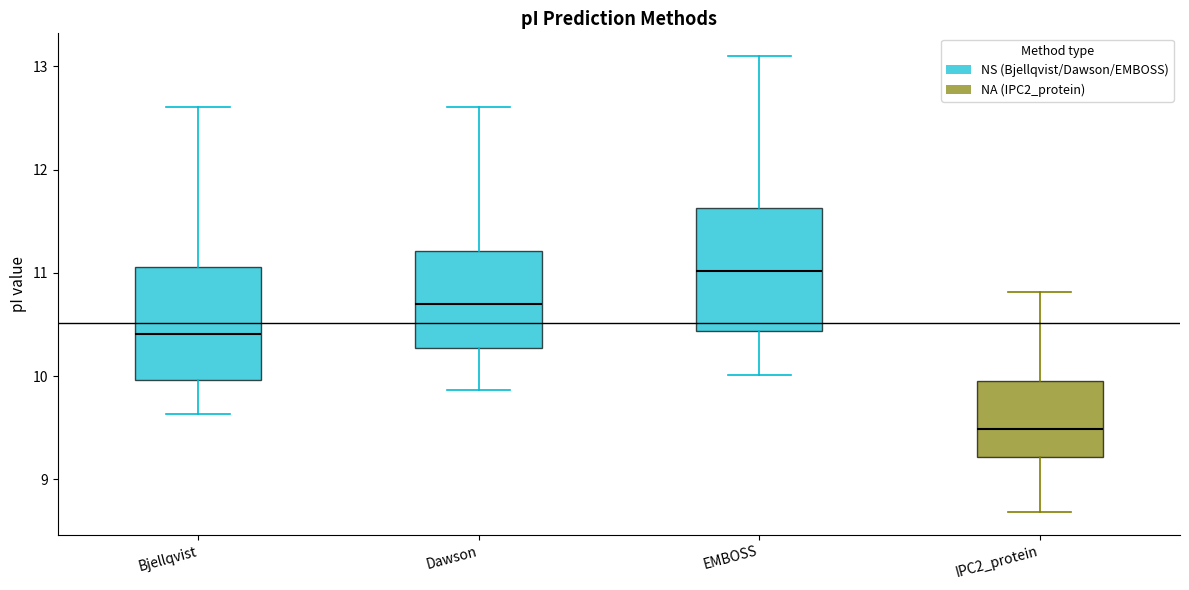

Reading left to right, transcribe this box plot: for each box, give where its median line is, the range the box spans, and where its two whiskers end, as read against the y-axis. The values are not printed on the chart, so give them approximately, as read against the axis.

Bjellqvist: median 10.4, box 10.0 to 11.1, whiskers 9.6 to 12.6
Dawson: median 10.7, box 10.3 to 11.2, whiskers 9.9 to 12.6
EMBOSS: median 11.0, box 10.4 to 11.6, whiskers 10.0 to 13.1
IPC2_protein: median 9.5, box 9.2 to 10.0, whiskers 8.7 to 10.8